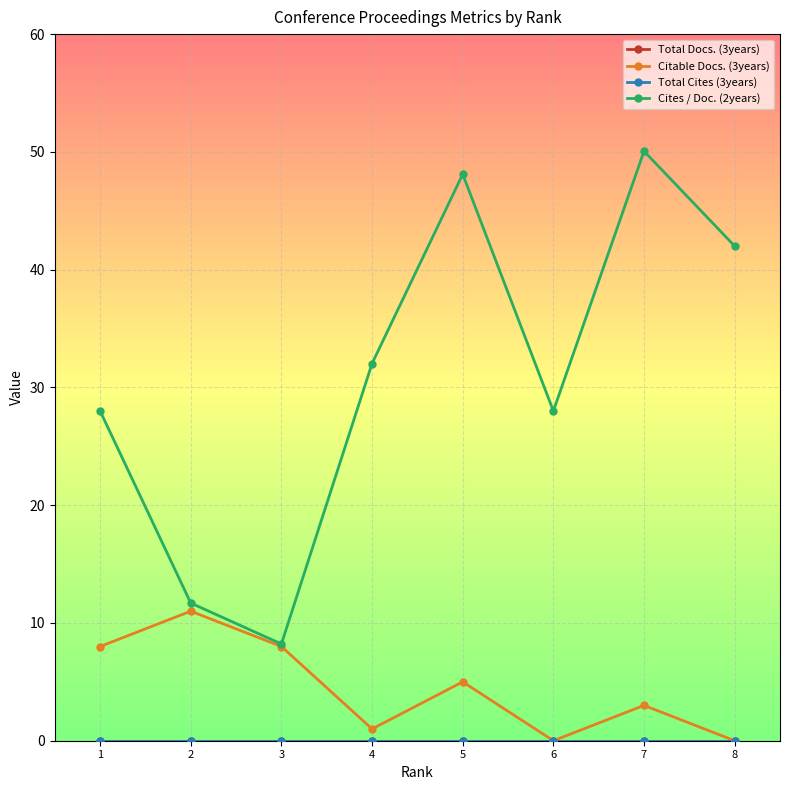

Is the value of Total Cites (3years) at 8 greater than the value of Citable Docs. (3years) at 8?

No